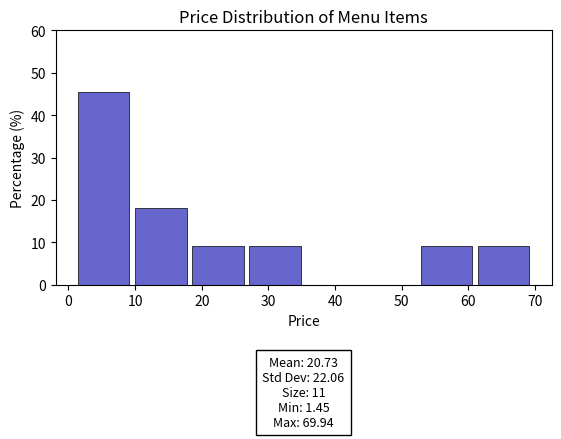

Over which range of the x-axis is the bar tallest?

1 to 10